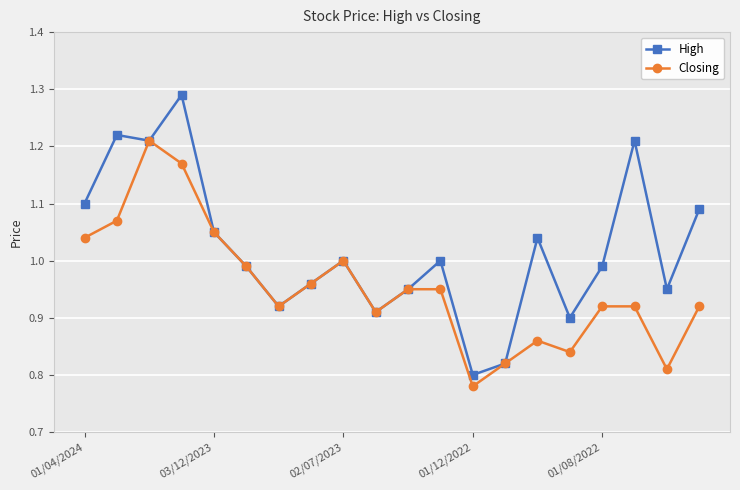

List the series in order of their overall mean, highest first.

High, Closing